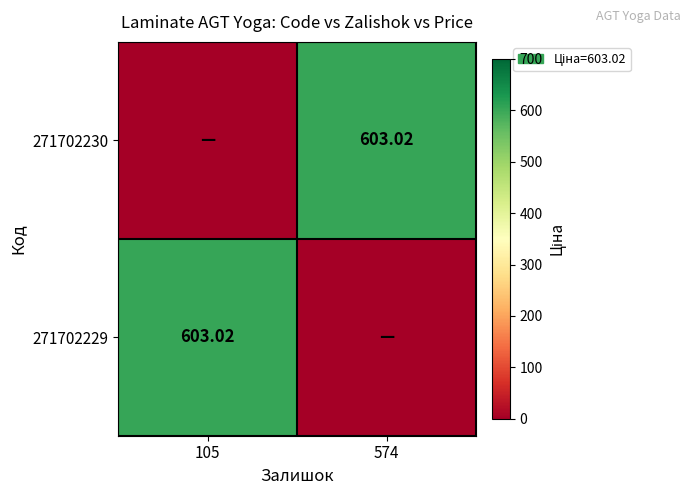

At which category does the chart reach its peak across all series?

574